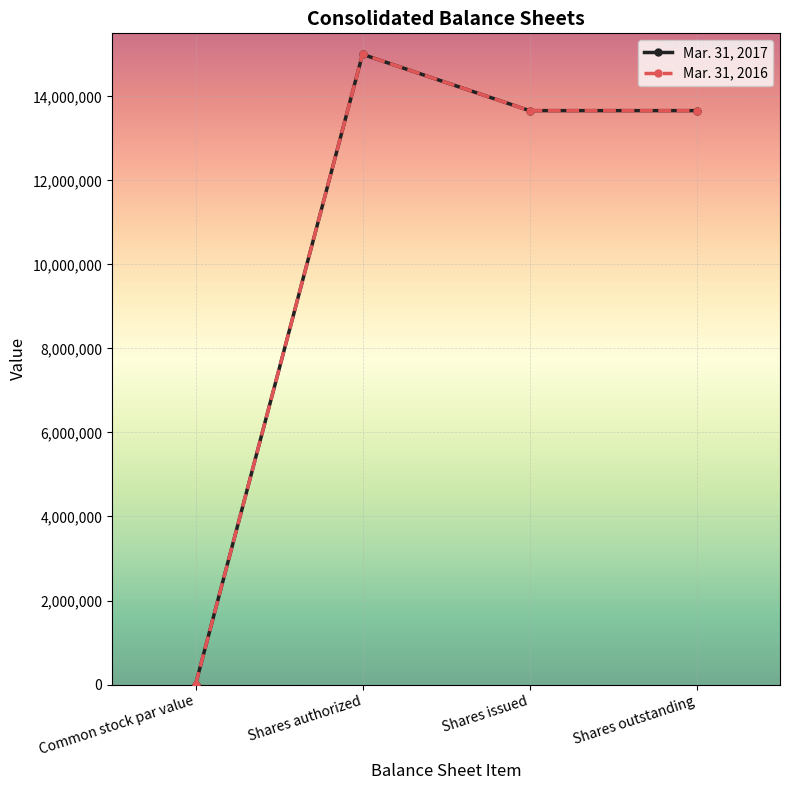

Does the chart have visible grid lines?

Yes